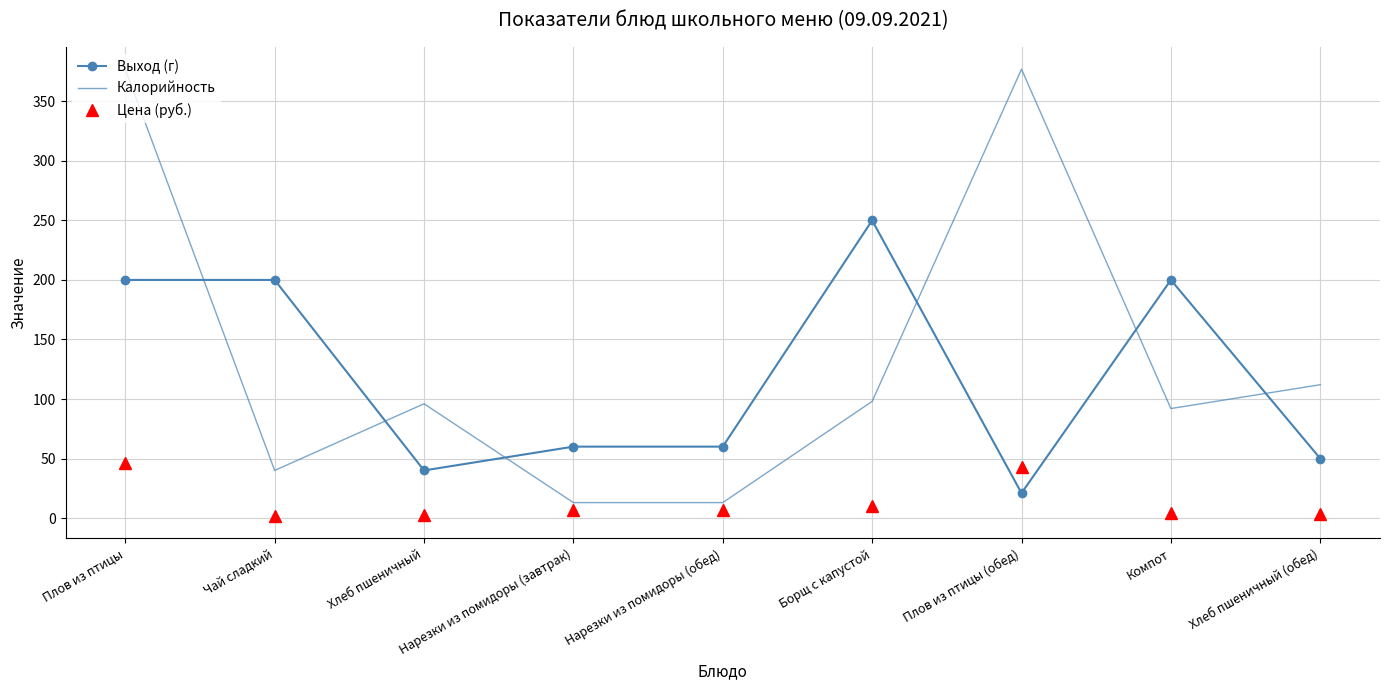

What is the maximum value for Выход (г)?

250.0